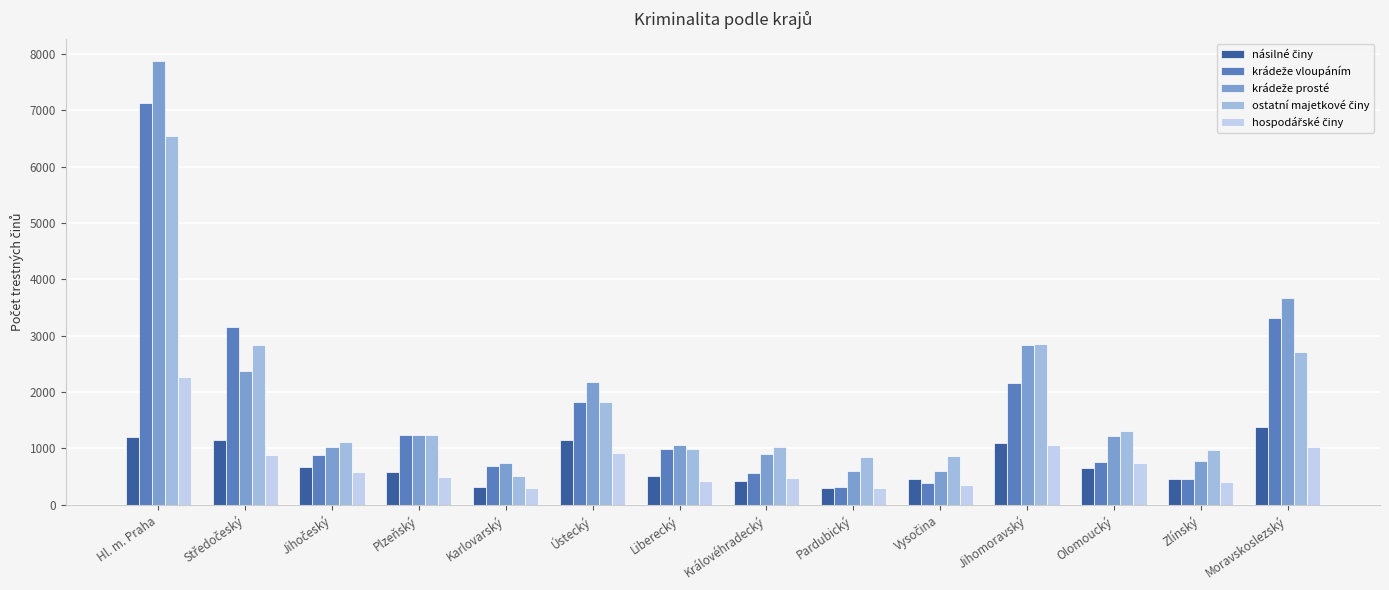

What is the total value across all series at Karlovarský?

2552